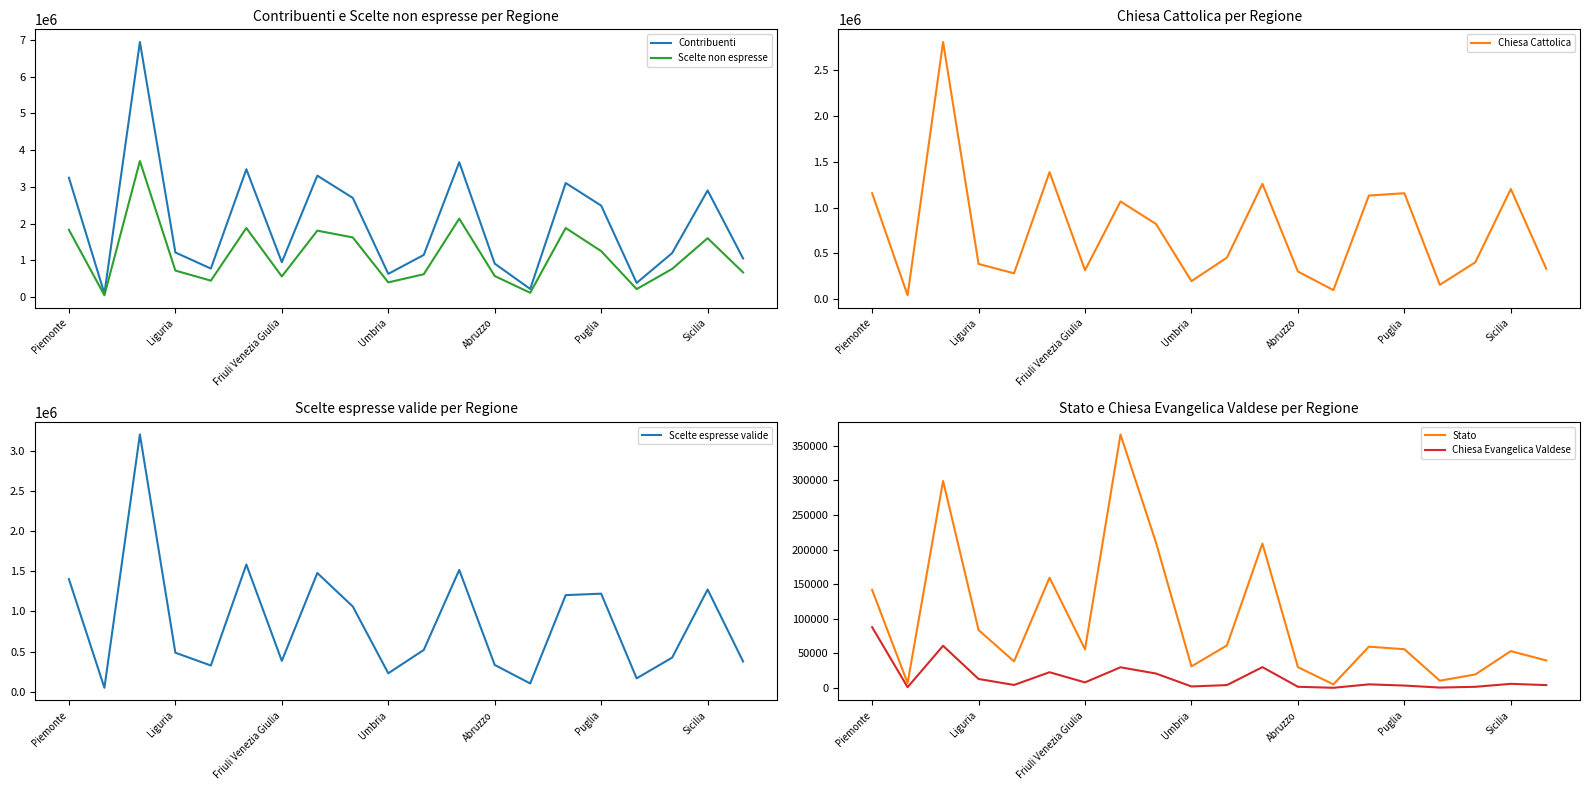

The Chiesa Evangelica Valdese series shows 1884 at Abruzzo. True or false?

True